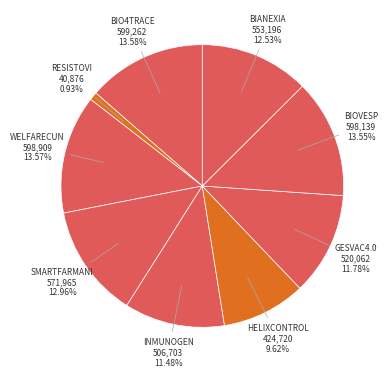

How many slices are in this pie chart?

9